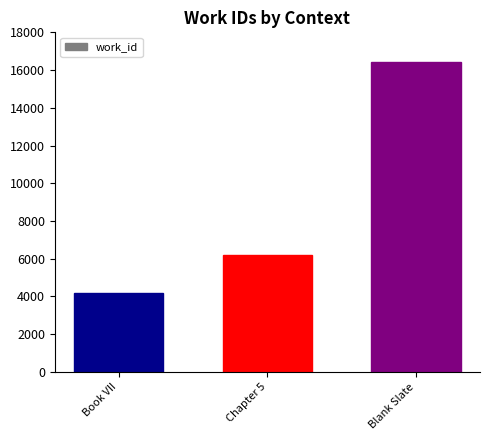

Approximately how many times larger is the value at Chapter 5 compared to Blank Slate?

0.4